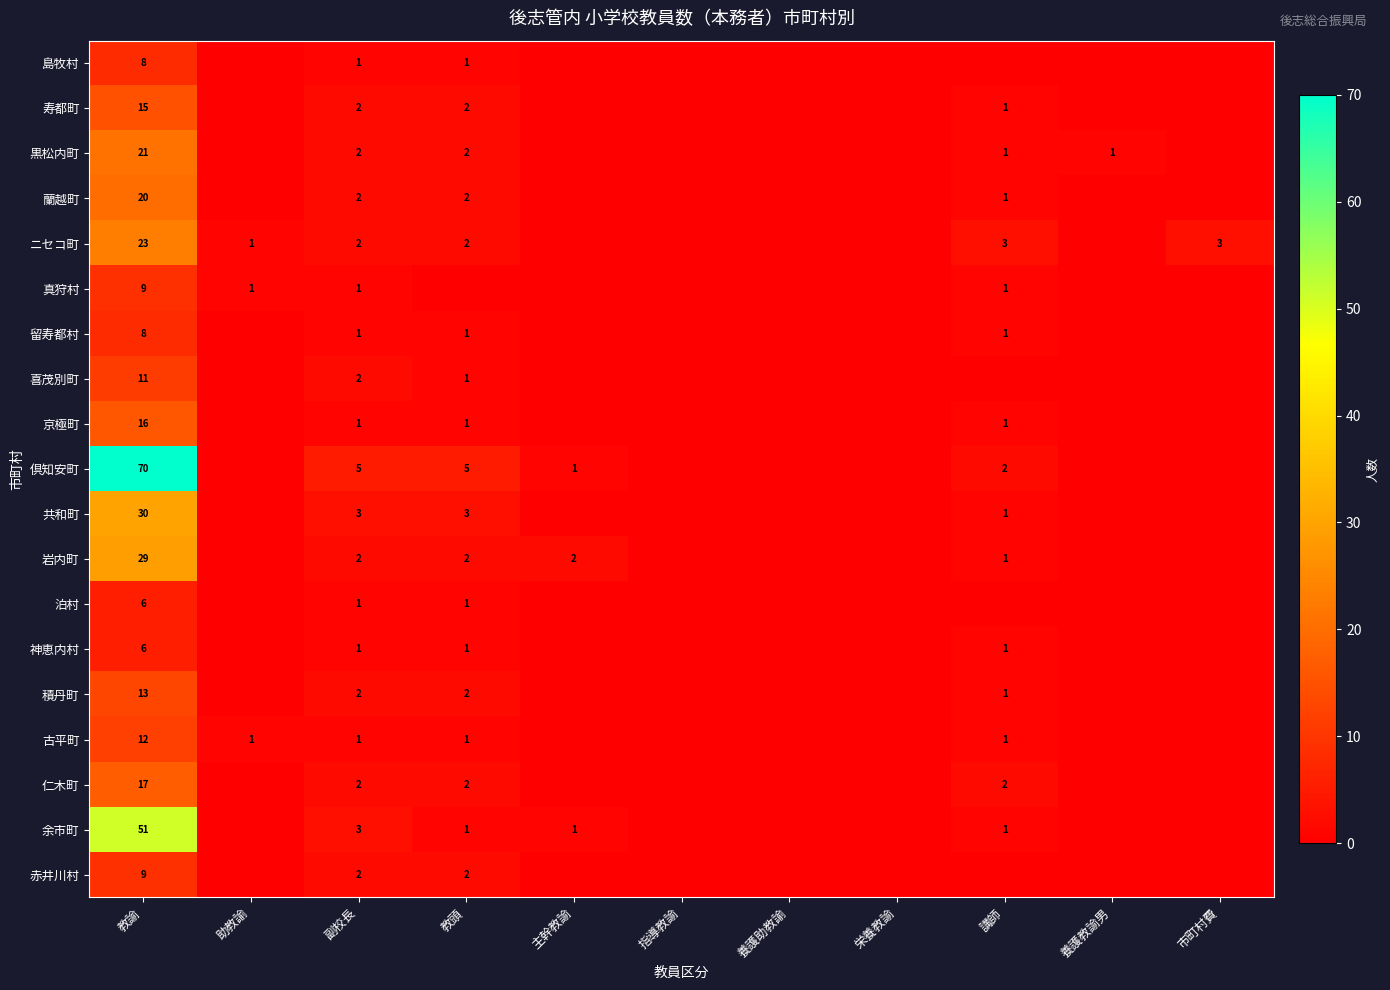

How many data points does each series have?

11